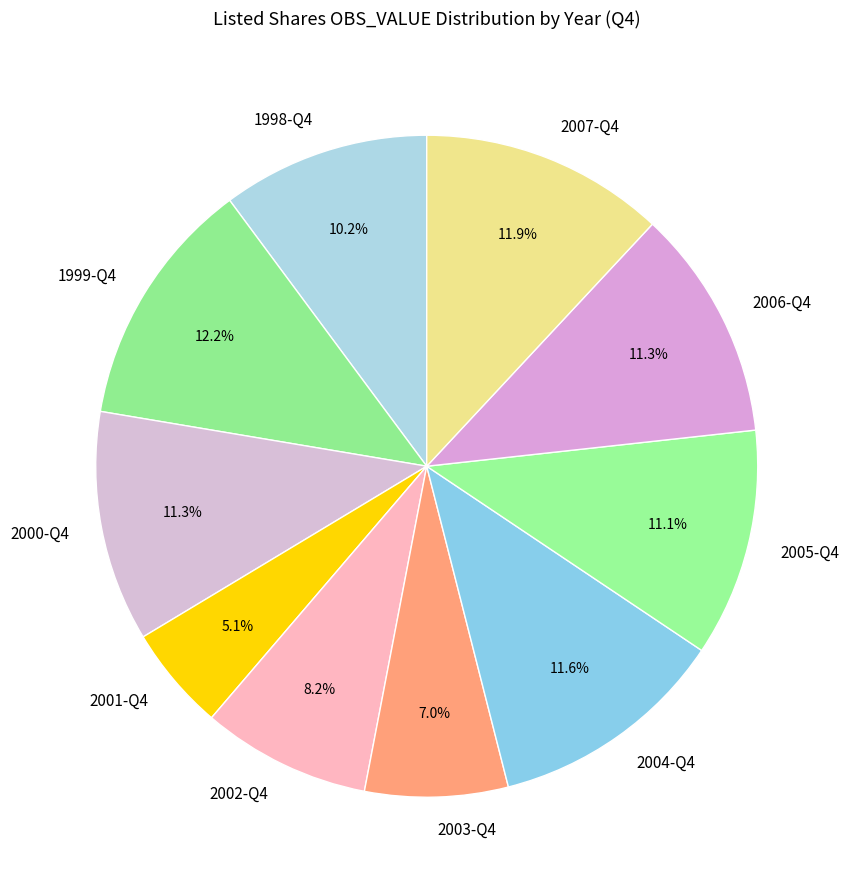

Which has a higher value, 2002-Q4 or 2000-Q4?

2000-Q4